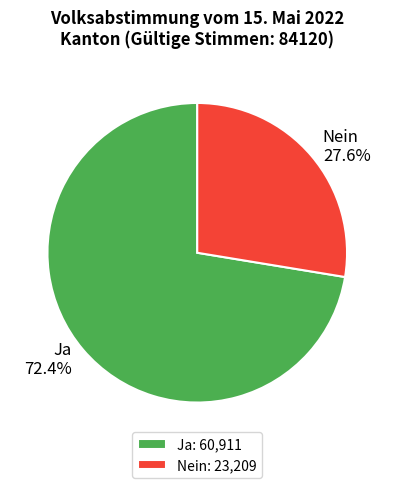

Combined, what portion of the pie is Ja and Nein?

100.0%